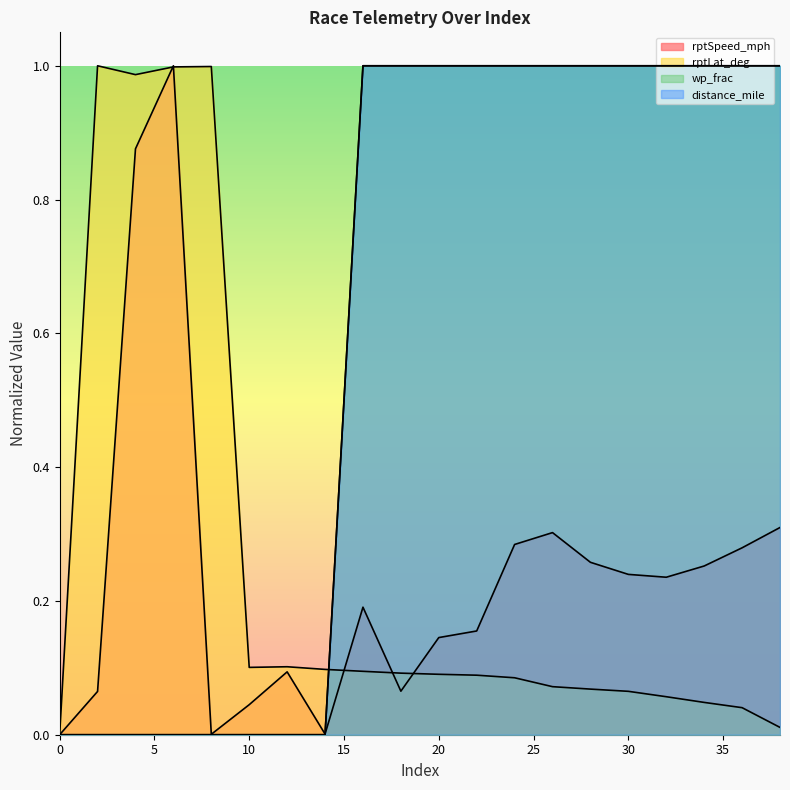

Which series changed the most between 0 and 20?

wp_frac